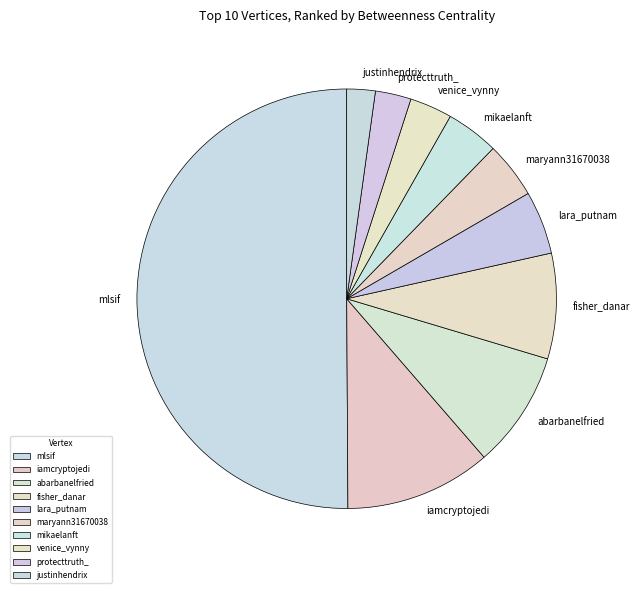

Do maryann31670038 and fisher_danar together represent more than half of the pie?

No